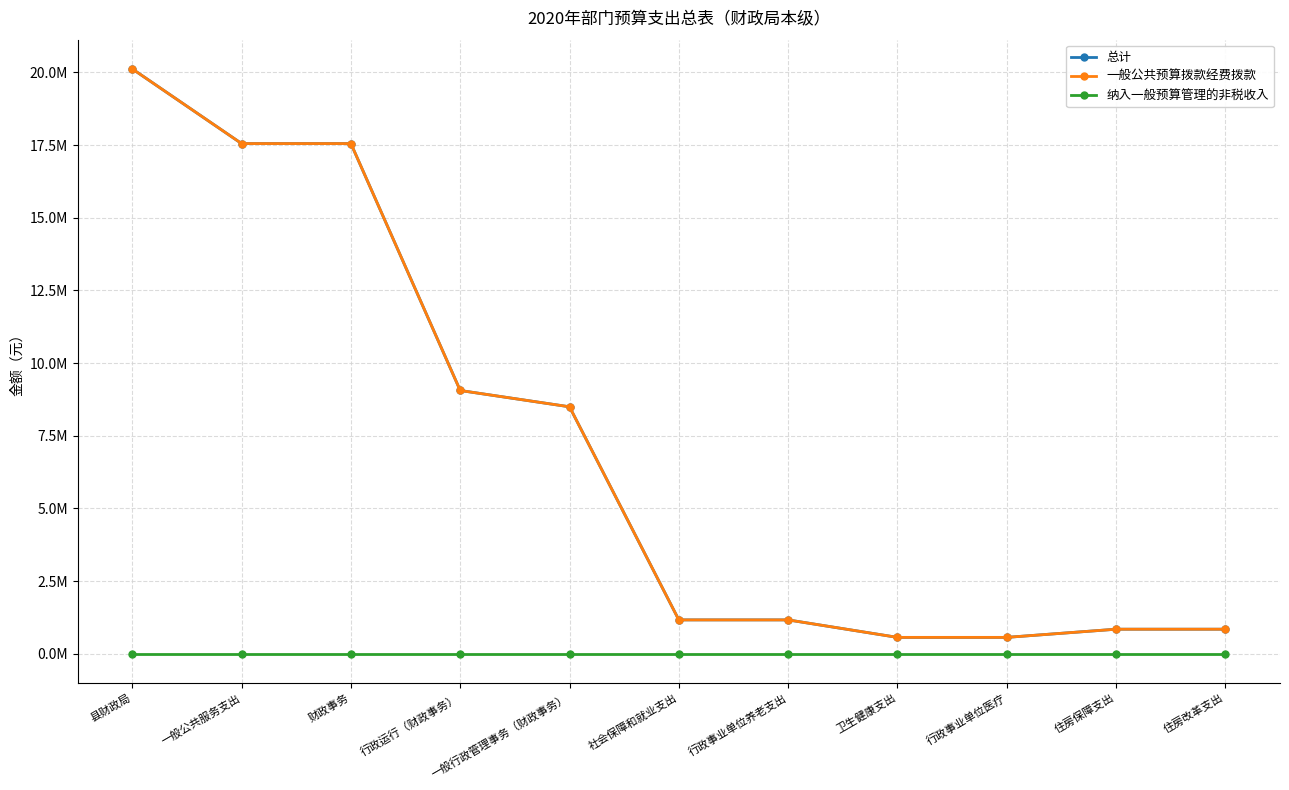

Does the chart have visible grid lines?

Yes